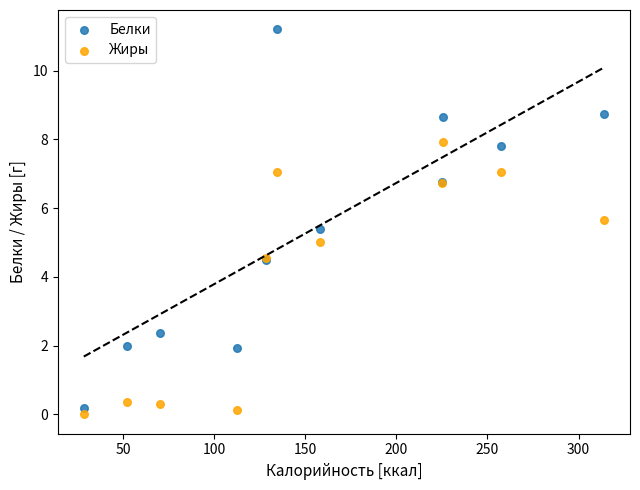

In the Жиры series, what Y value is closest to 3?

4.5